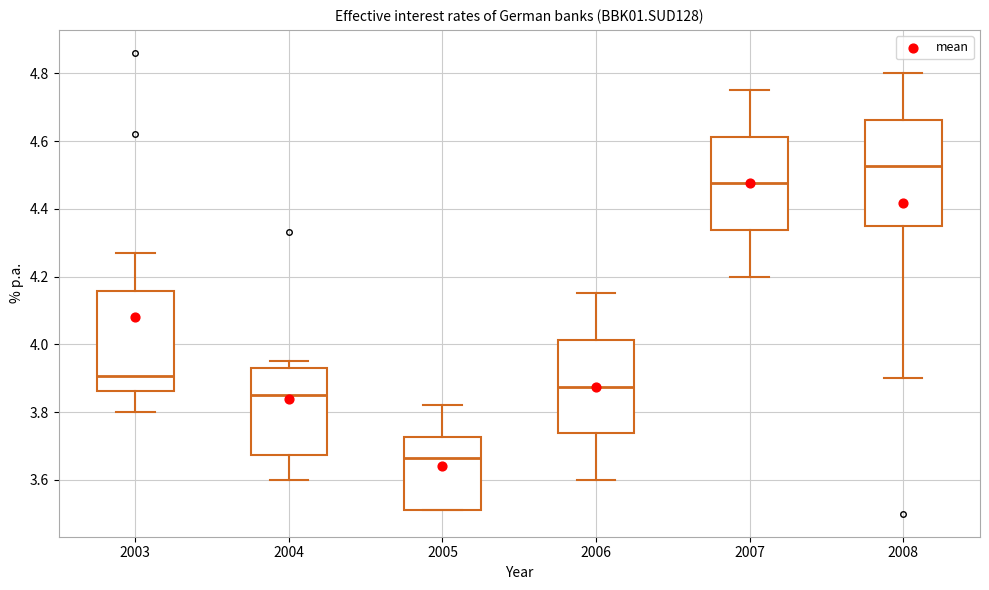

Reading left to right, transcribe this box plot: for each box, give where its median line is, the range the box spans, and where its two whiskers end, as read against the y-axis. The values are not printed on the chart, so give them approximately, as read against the axis.

2003: median 3.90, box 3.86 to 4.16, whiskers 3.80 to 4.28
2004: median 3.86, box 3.68 to 3.94, whiskers 3.60 to 3.96
2005: median 3.66, box 3.52 to 3.72, whiskers 3.52 to 3.82
2006: median 3.88, box 3.74 to 4.02, whiskers 3.60 to 4.16
2007: median 4.48, box 4.34 to 4.62, whiskers 4.20 to 4.76
2008: median 4.52, box 4.36 to 4.66, whiskers 3.90 to 4.80